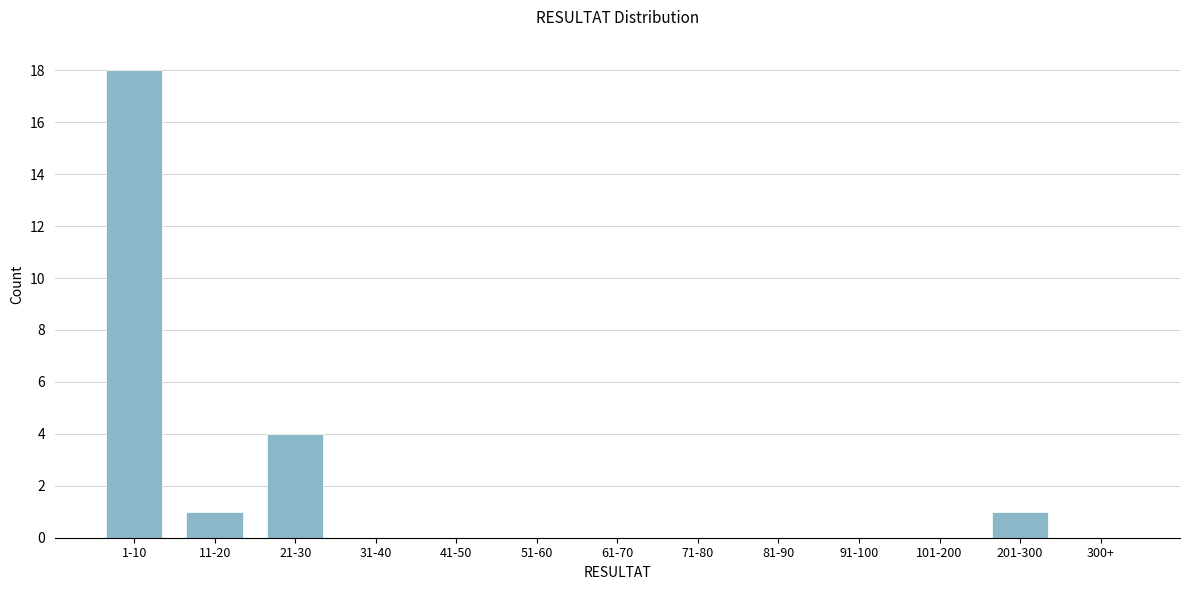

Reading left to right, list all the values displayed in this chart.

1-10=18	11-20=1	21-30=4	31-40=0	41-50=0	51-60=0	61-70=0	71-80=0	81-90=0	91-100=0	101-200=0	201-300=1	300+=0